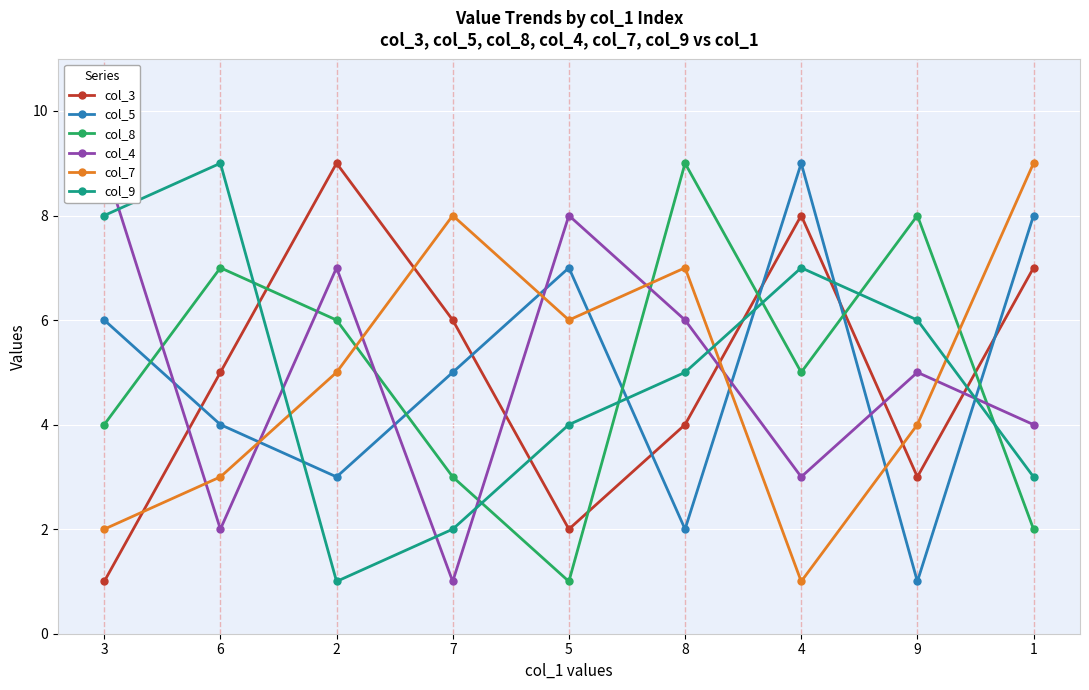

Reading left to right, transcribe all the data shown in this chart.

col_3: 1	5	9	6	2	4	8	3	7
col_5: 6	4	3	5	7	2	9	1	8
col_8: 4	7	6	3	1	9	5	8	2
col_4: 9	2	7	1	8	6	3	5	4
col_7: 2	3	5	8	6	7	1	4	9
col_9: 8	9	1	2	4	5	7	6	3